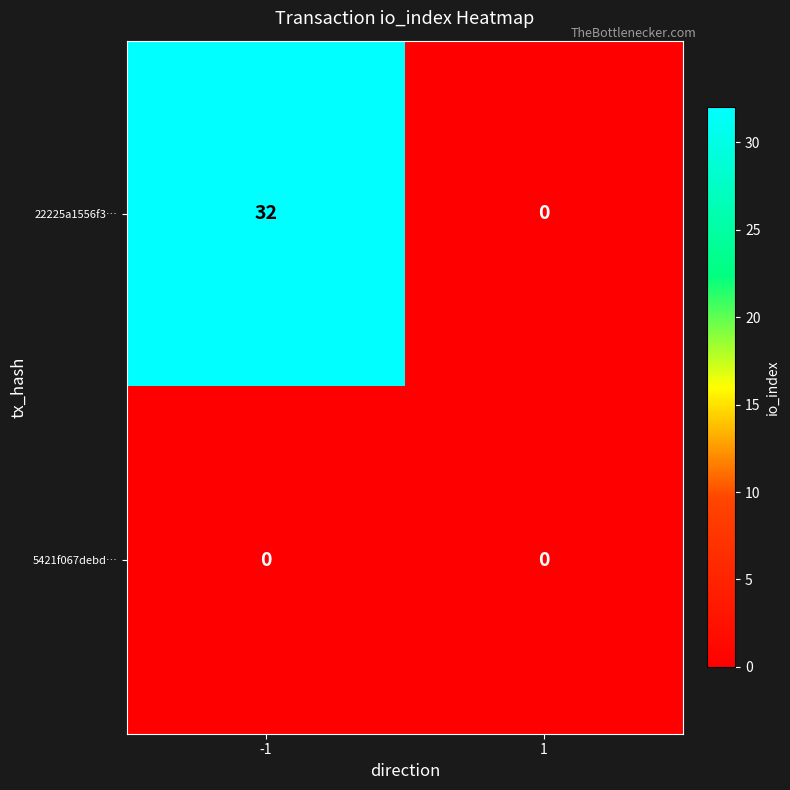

At how many categories does at least one series exceed 3?

1